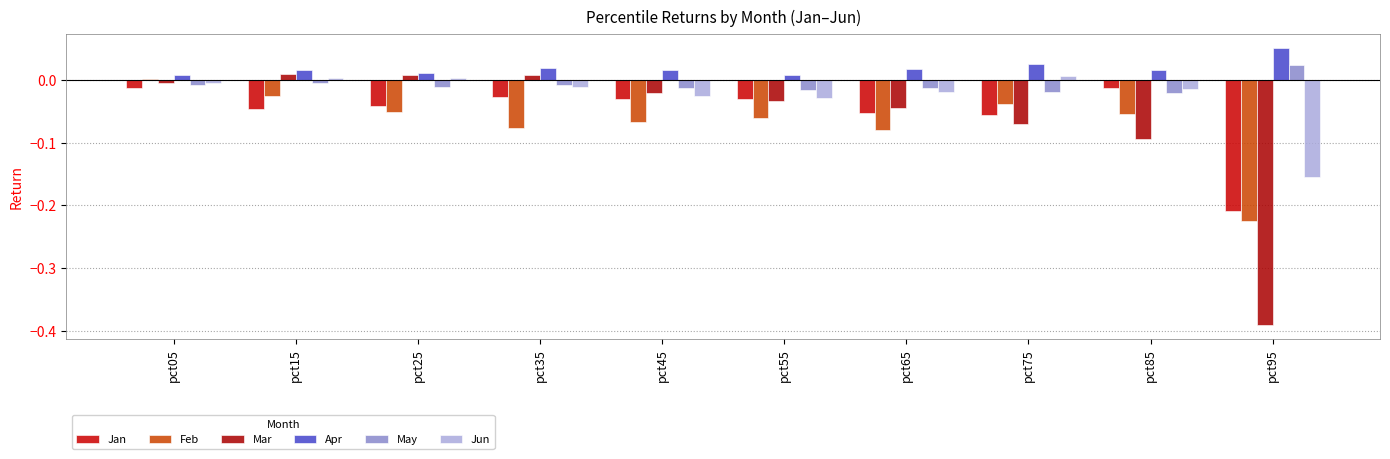

What is the sum of all Feb values?

-0.7